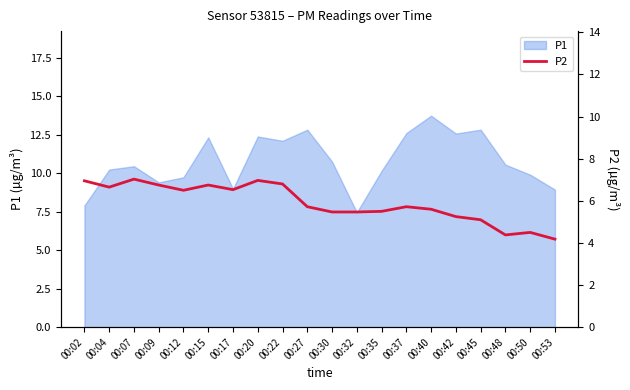

At which category does the data reach its first local peak?

00:07